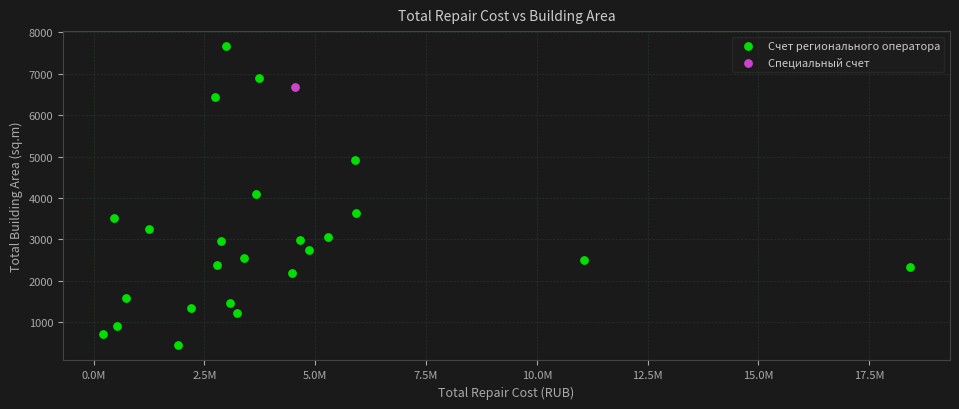

What are all the series names shown in the legend?

Счет регионального оператора, Специальный счет